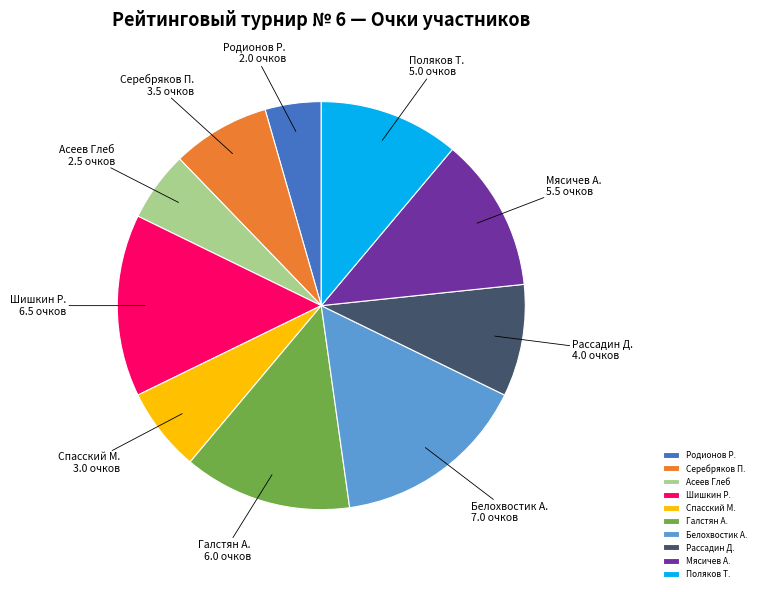

Is there any slice that represents more than half of the pie?

No